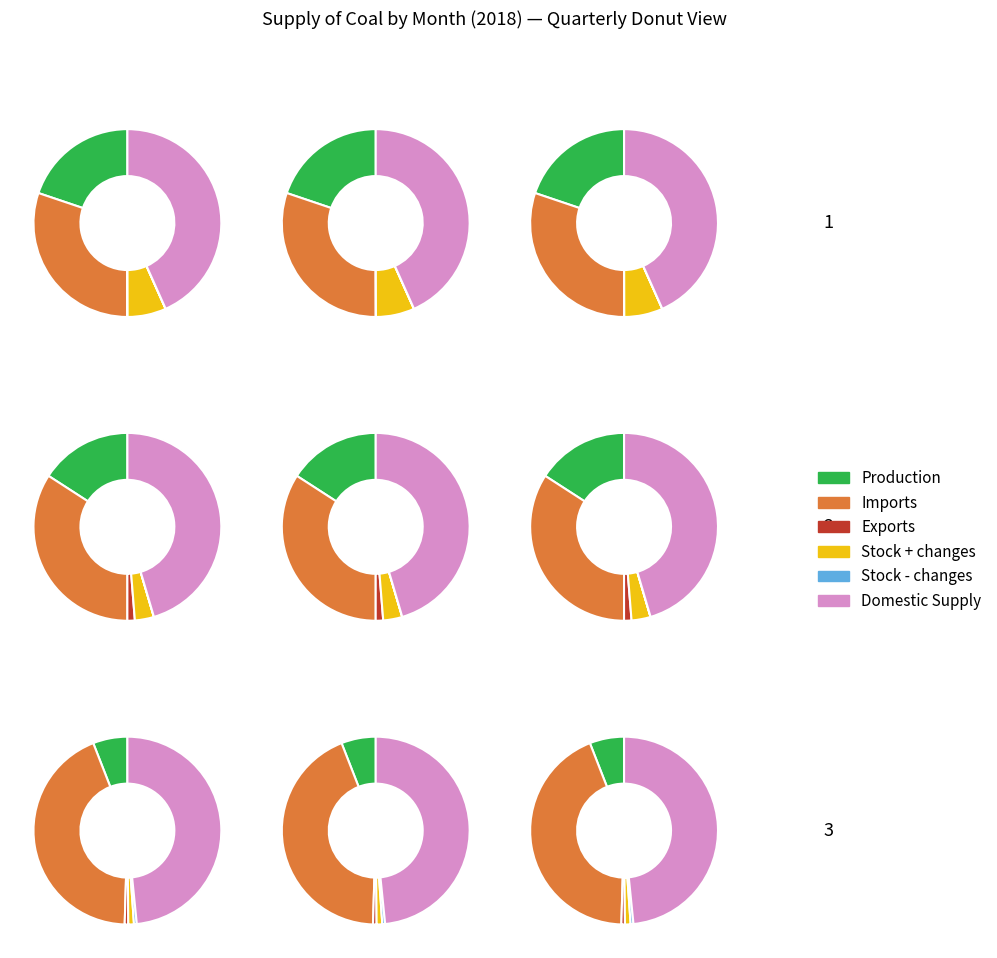

Rank the series by their maximum value, from lowest to highest.

Exports, Stock changes pos, Stock changes neg, Production, Imports, Domestic Supply